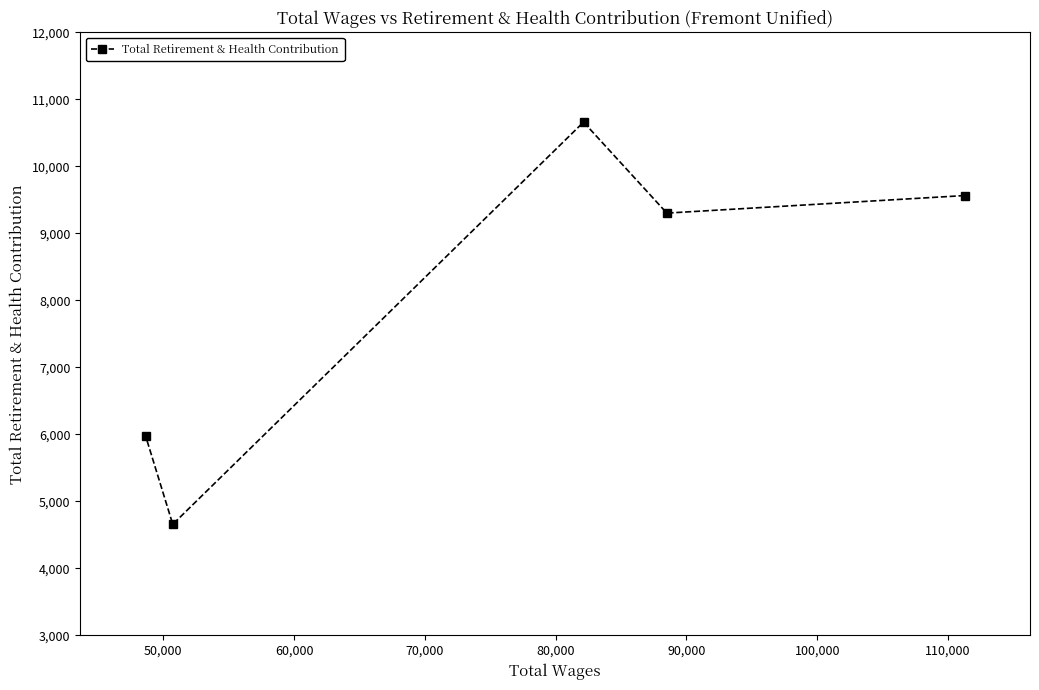

Is this an area chart (filled region under the line)?

No